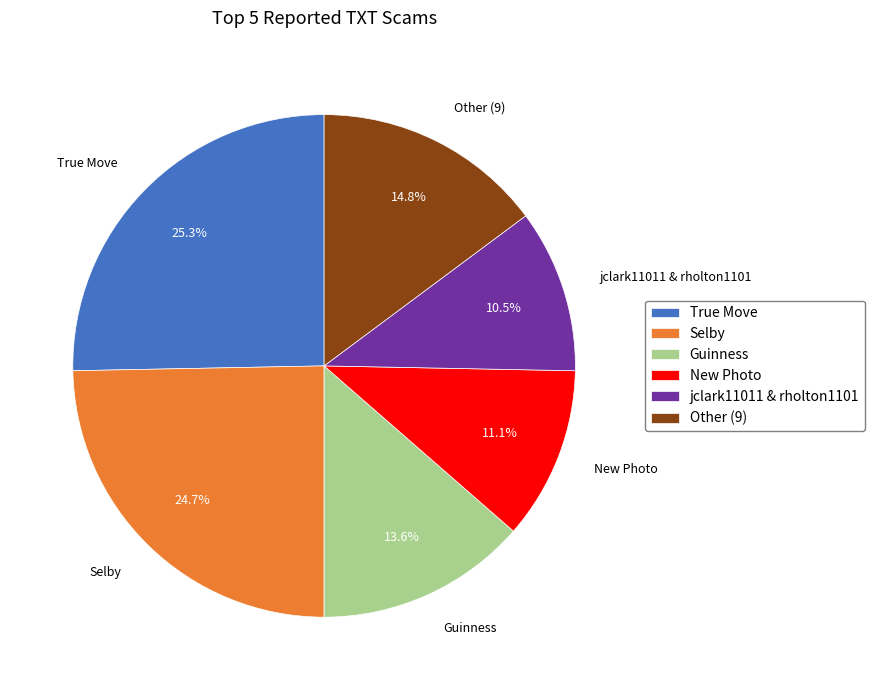

To the nearest percent, what portion does True Move represent?

25%